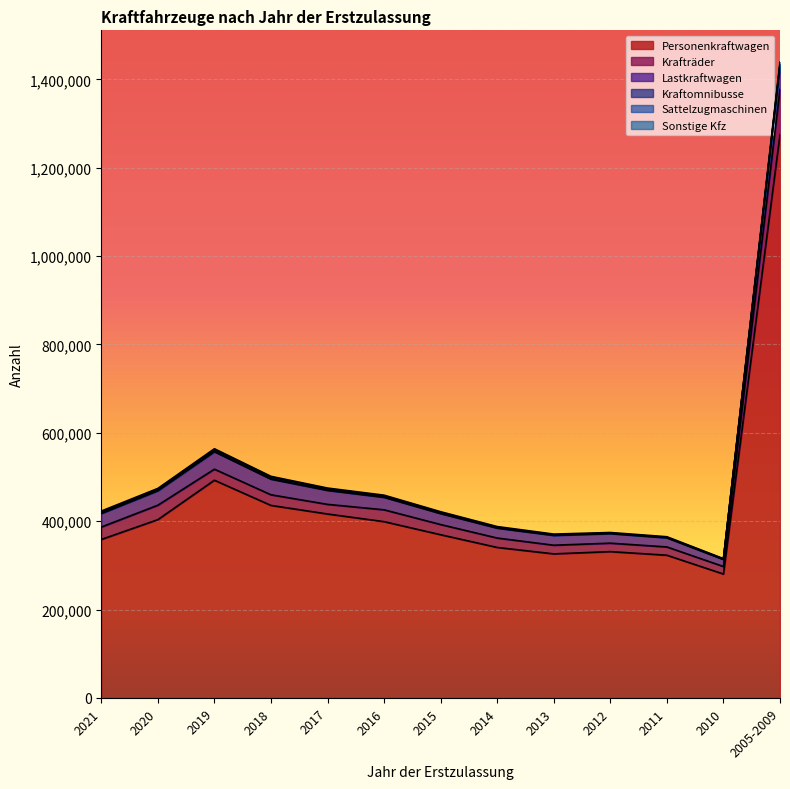

The value of Personenkraftwagen at 2018 is 233323. True or false?

False